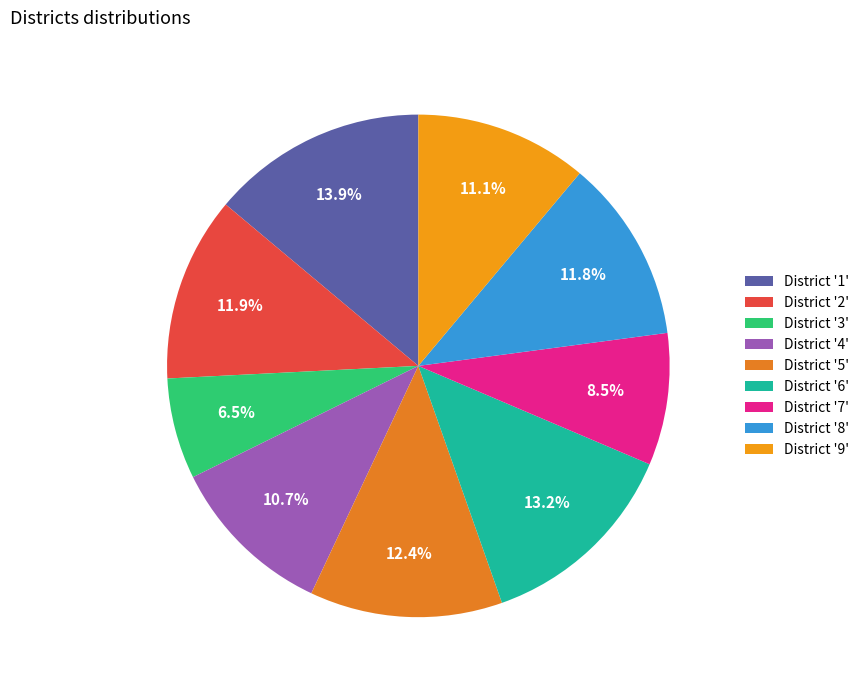

Rank the categories by value from highest to lowest.

1, 6, 5, 2, 8, 9, 4, 7, 3